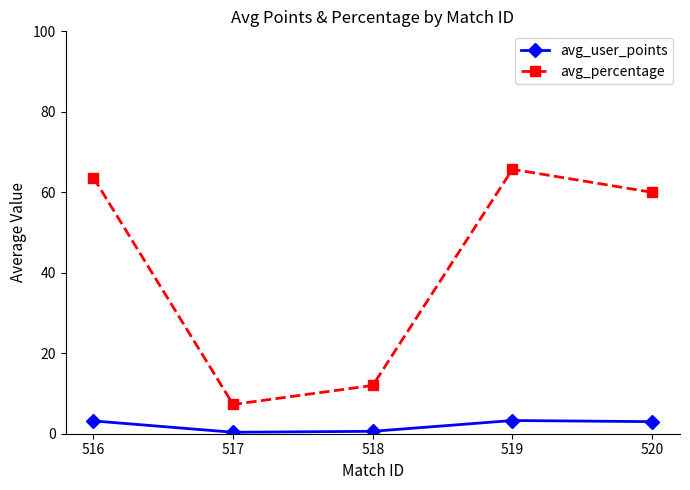

What is the total value across all series at 519?

69.0